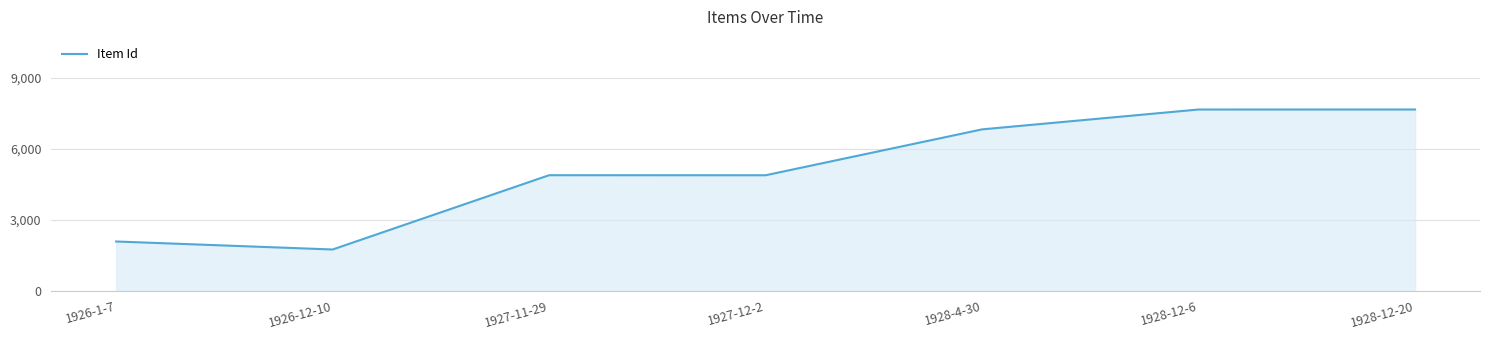

Is it true that the value at 1928-12-6 is 7658?

True